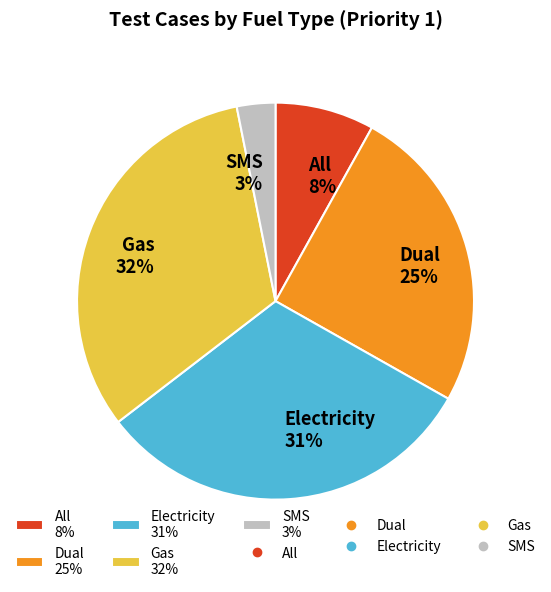

To the nearest percent, what portion does All represent?

8%